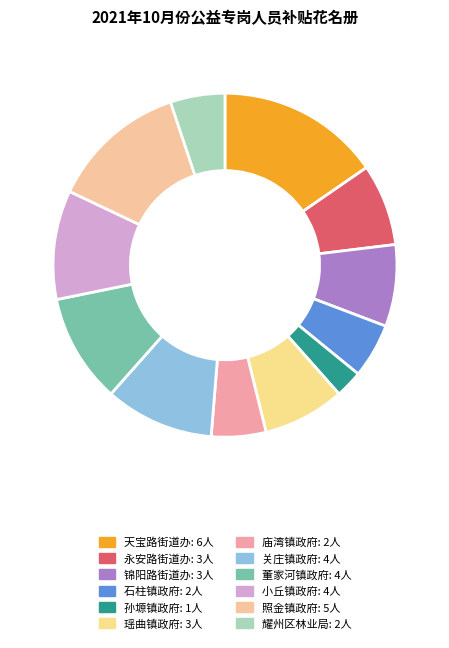

What percentage is NOT represented by 关庄镇政府?

89.7%